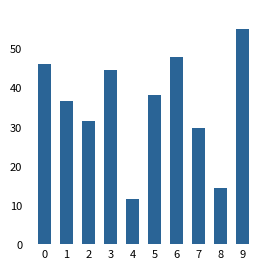

How many bars are there in total?

10